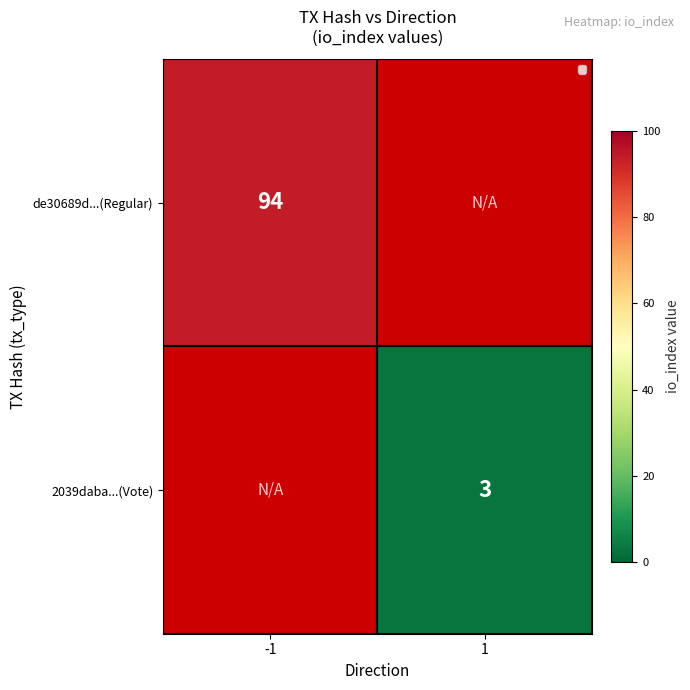

The value of 2039daba...(Vote) at 1 is 1. True or false?

False